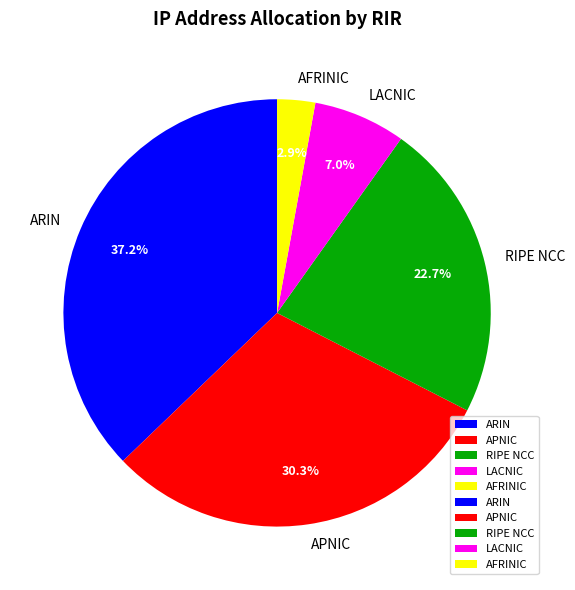

Which slice is the largest?

ARIN